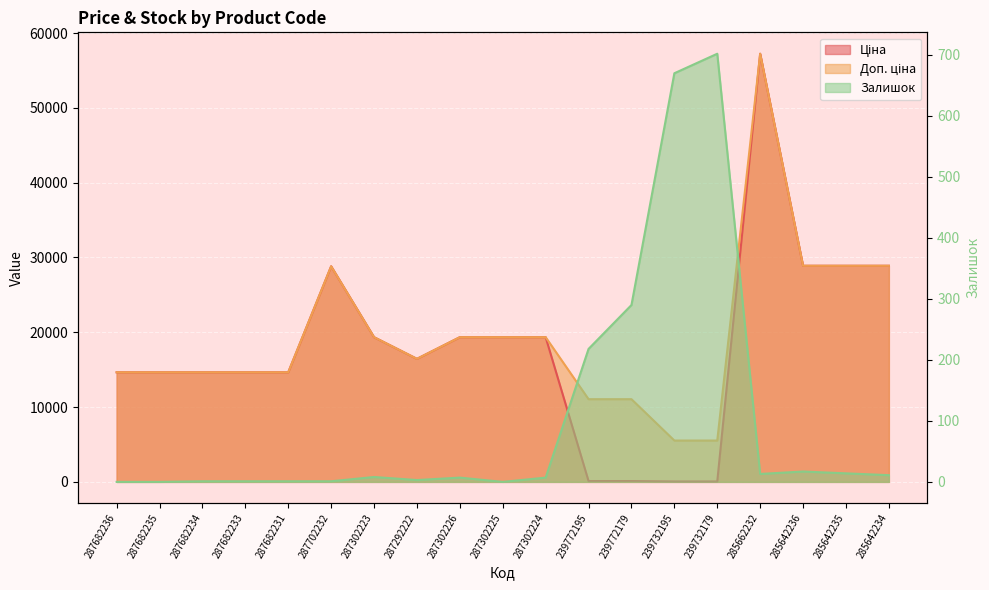

What is the spread (max minus min) of values at 287302225?

19343.1